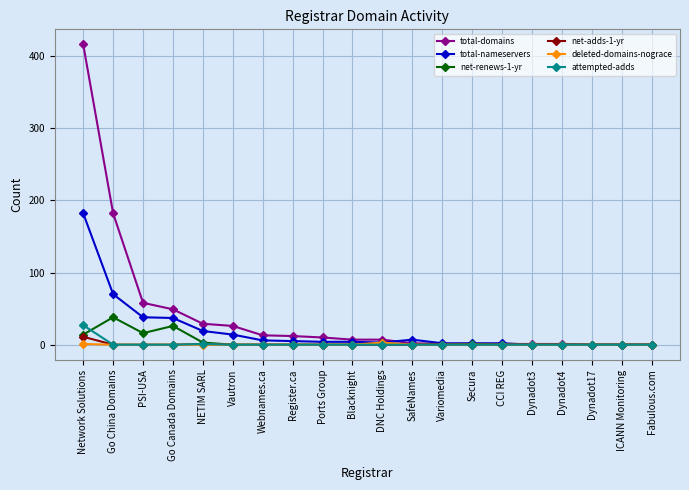

The value of attempted-adds at Dynadot17 is 0. True or false?

True